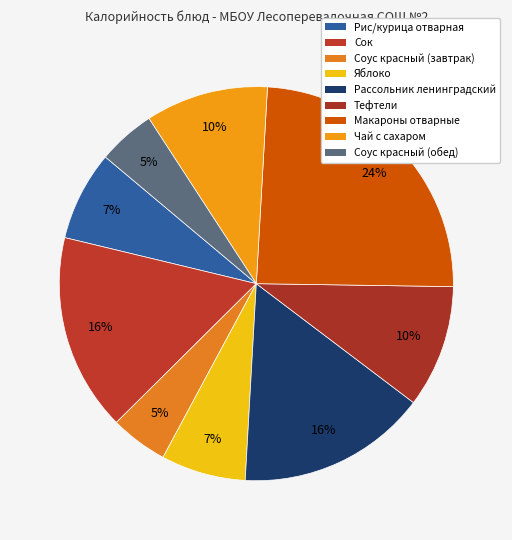

How many segments does this pie chart have?

9